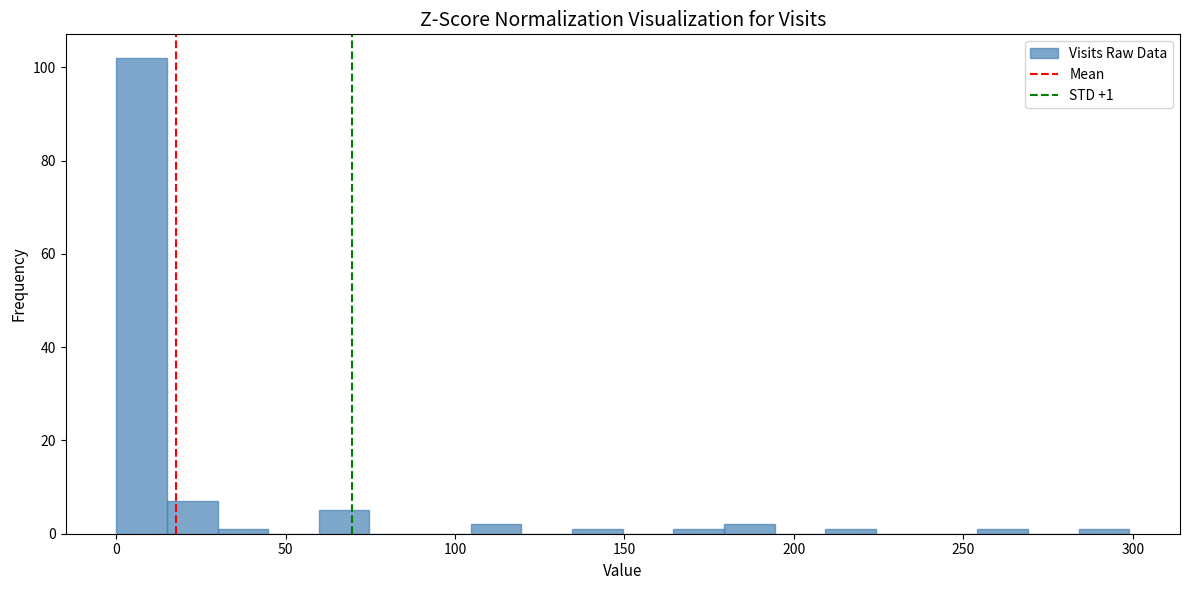

Read against the x-axis, roughly where is the centre of the tallest bar?

5